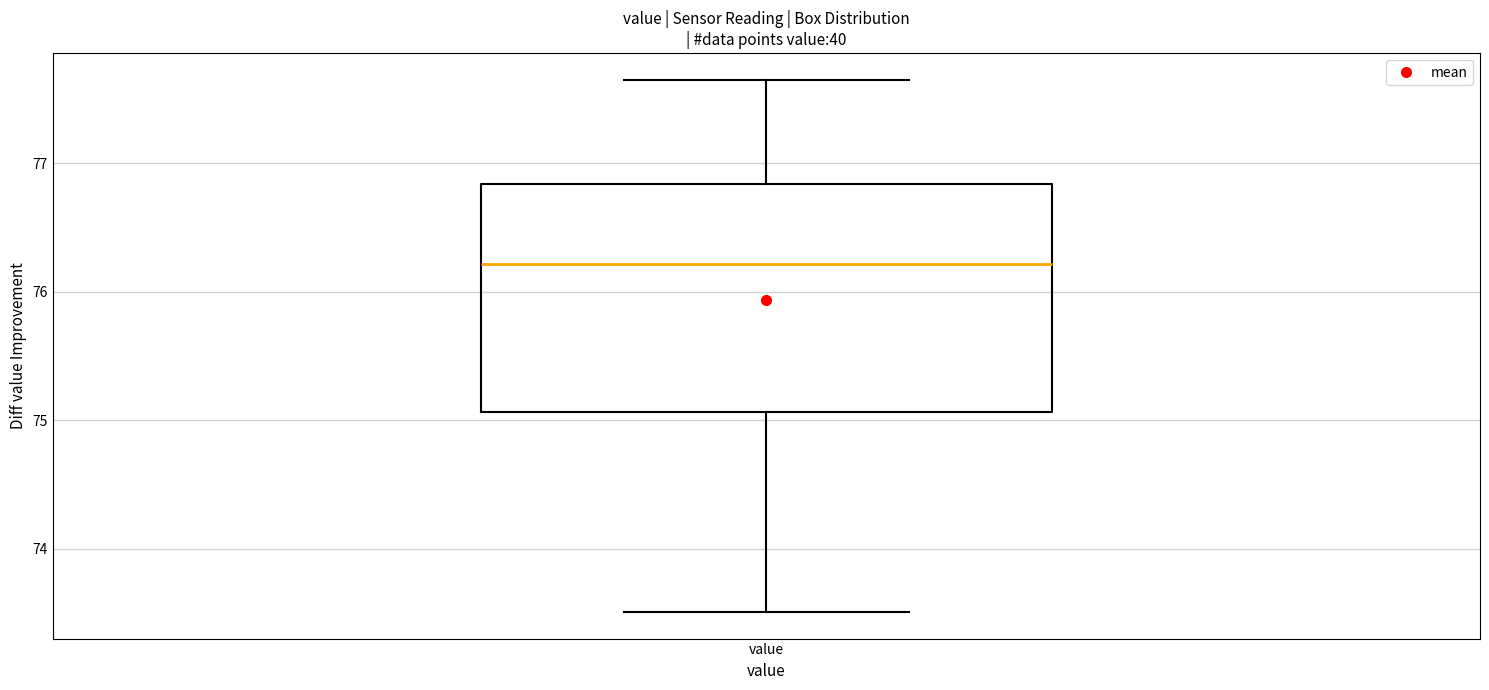

Transcribe this box plot: give where the median line is, the range the box spans, and where the two whiskers end, as read against the y-axis. The values are not printed on the chart, so give them approximately, as read against the axis.

median 76.2, box 75.1 to 76.8, whiskers 73.5 to 77.7